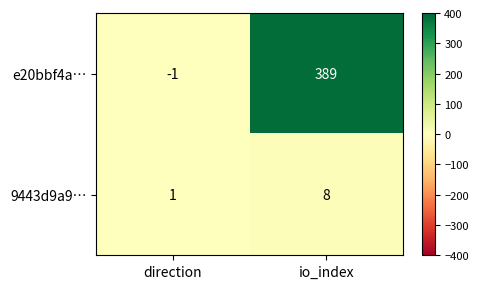

What is the total value across all series at io_index?

397